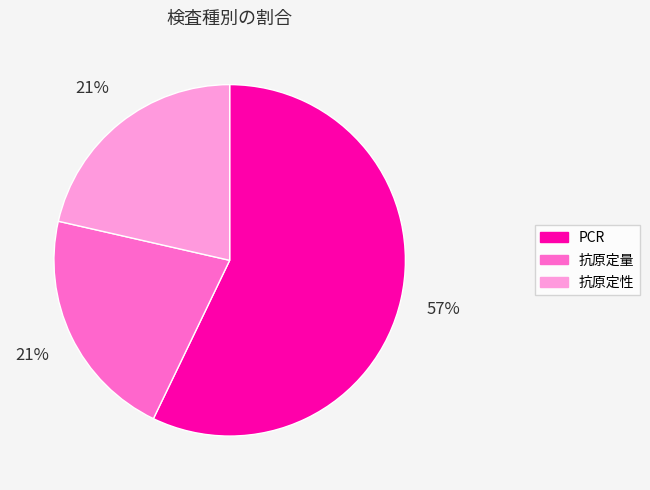

To the nearest percent, what is the difference between the 抗原定性 and PCR slice percentages?

36%